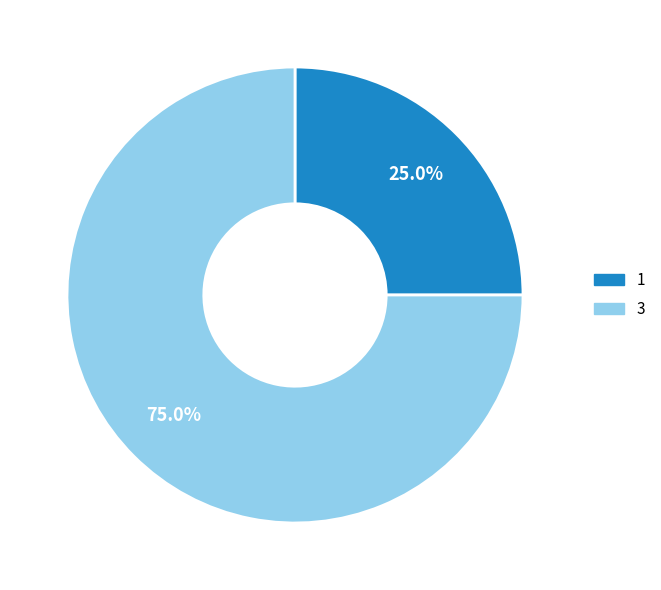

What is the total percentage of 3 and 1?

100.0%